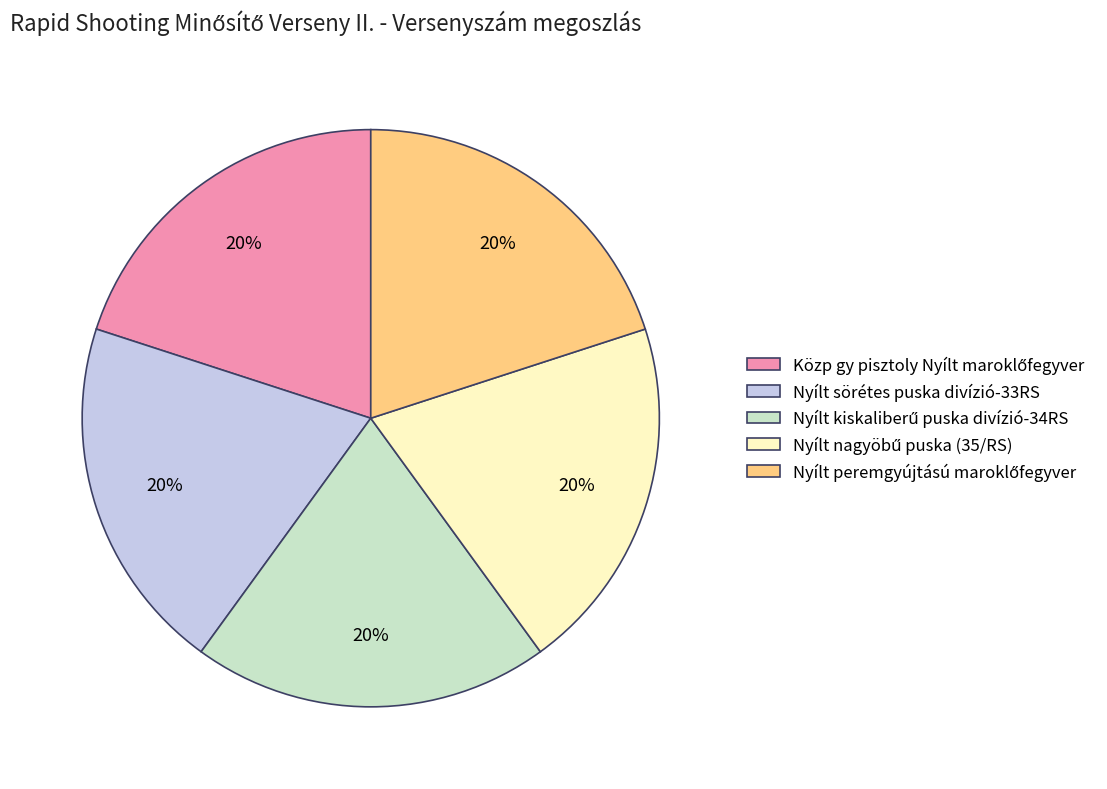

Is there a majority slice in this chart?

No